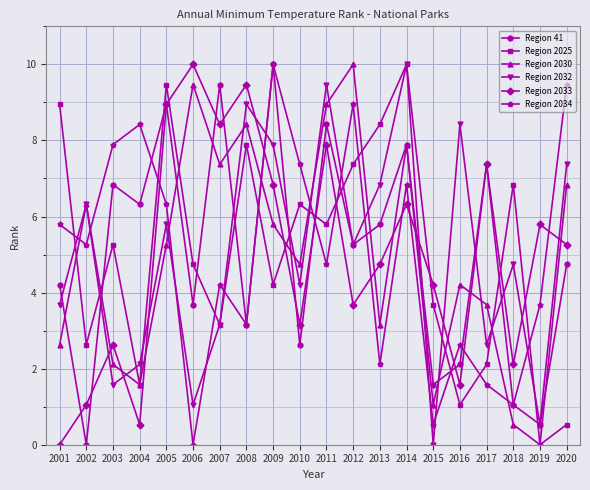

What is the value of the Region 2034 point at the 15th from the left?

0.5